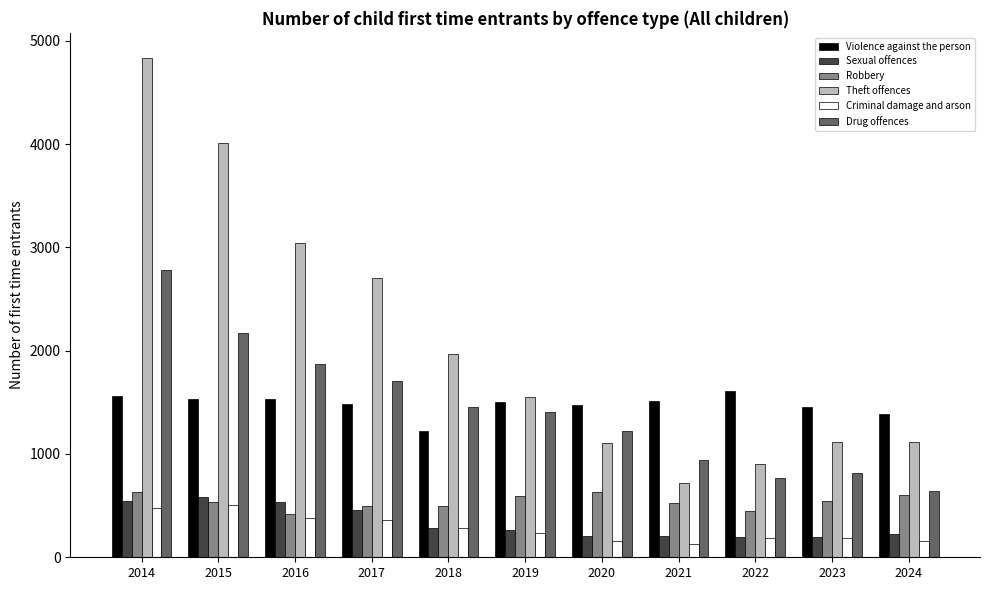

True or false: Robbery has a value of 304.3 at 2018.

False